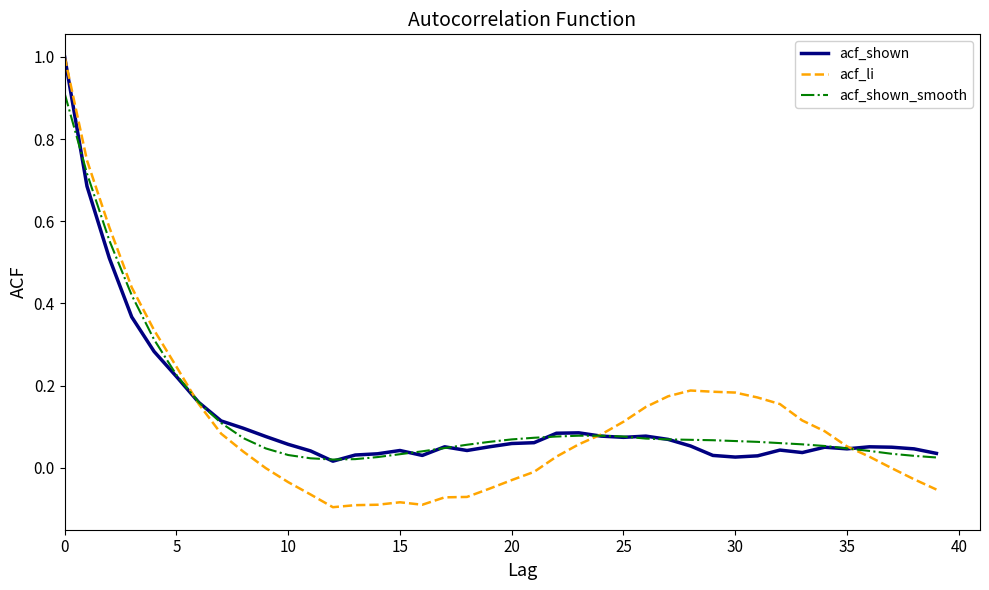

What is the greatest value displayed?

1.0